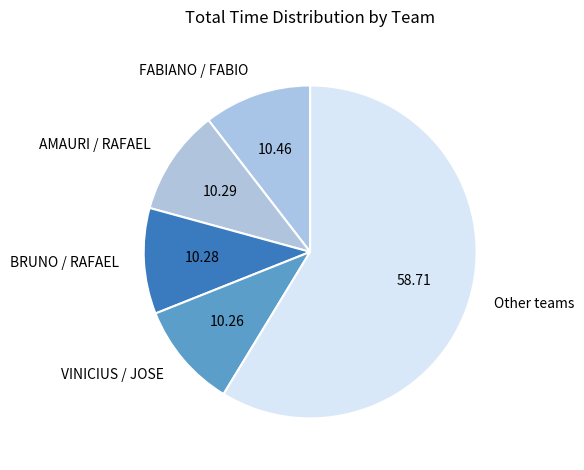

Is BRUNO / RAFAEL the majority of the pie?

No